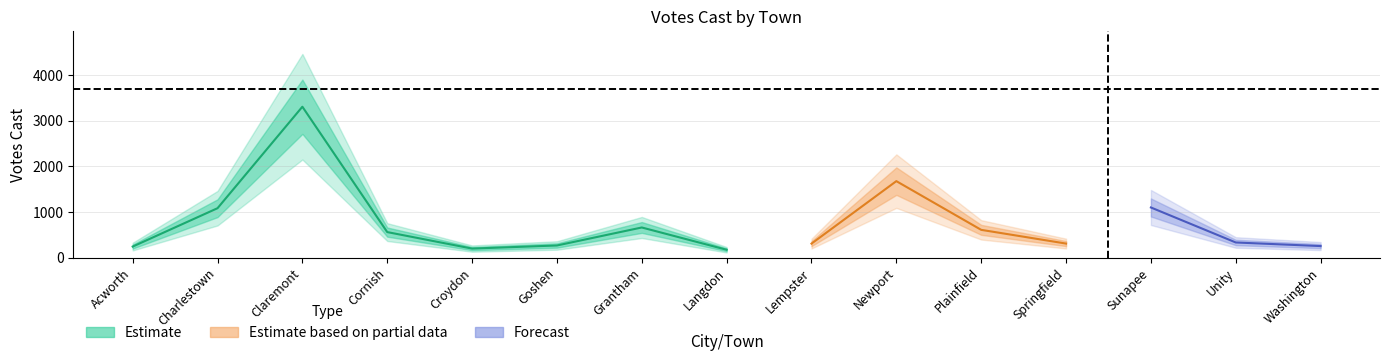

What is the difference between the maximum and second lowest values in the Estimate series?

3113